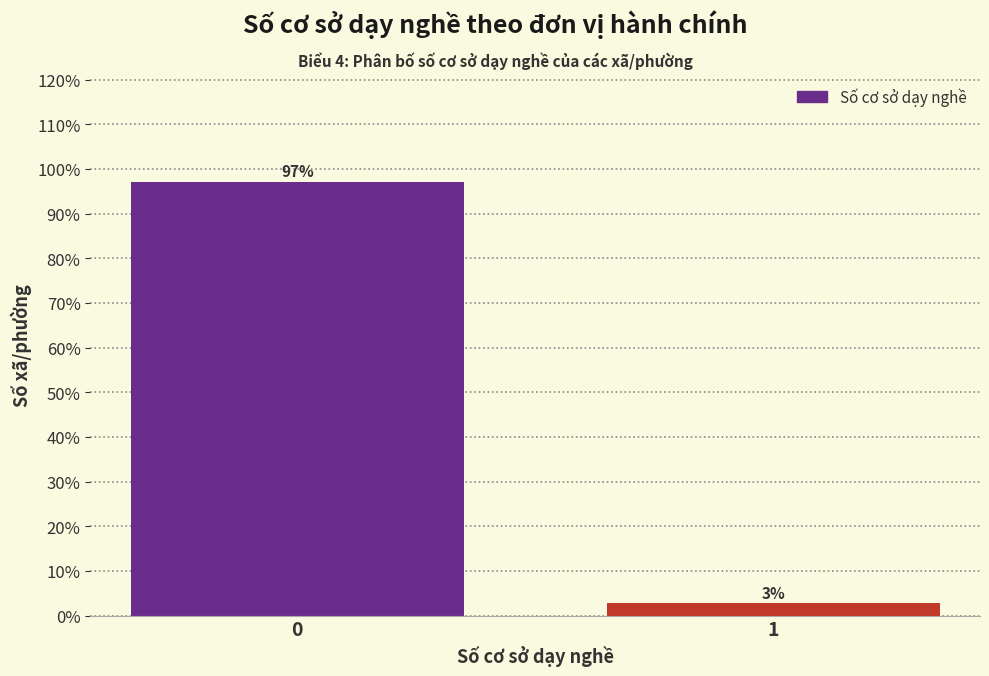

Rank the categories by value from lowest to highest.

1, 0